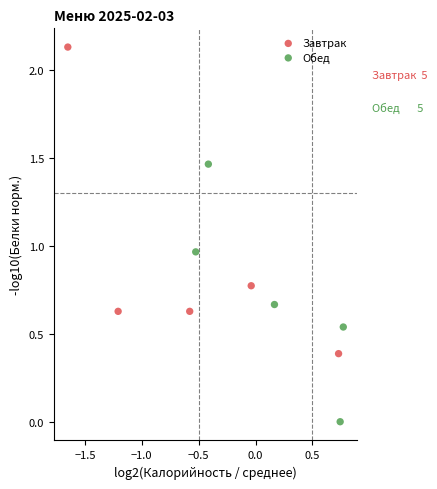

Which series has the widest spread of Y values?

Завтрак